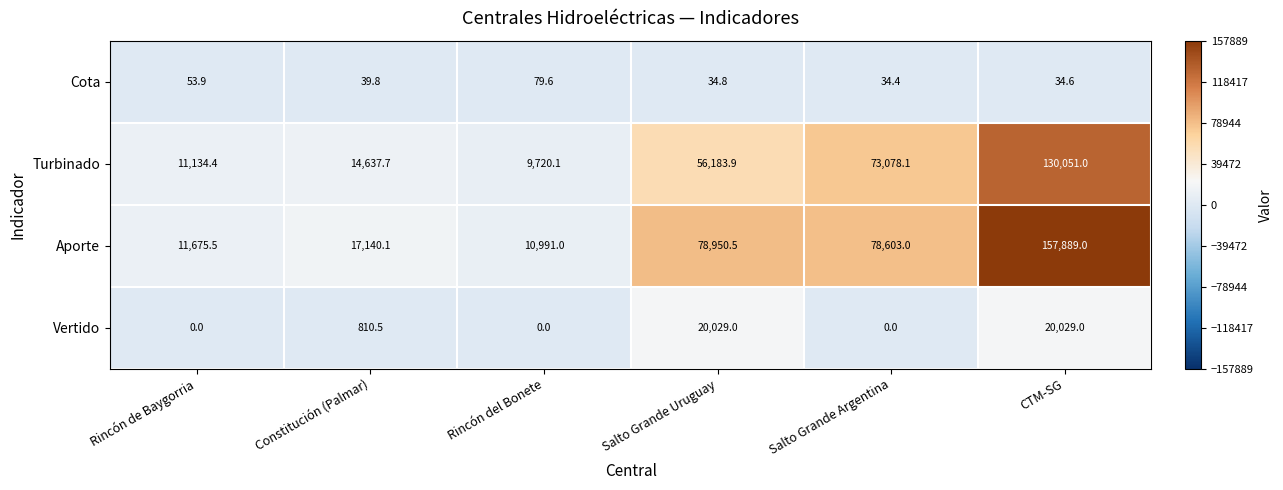

At which label does Aporte first exceed 78603?

Salto Grande Uruguay